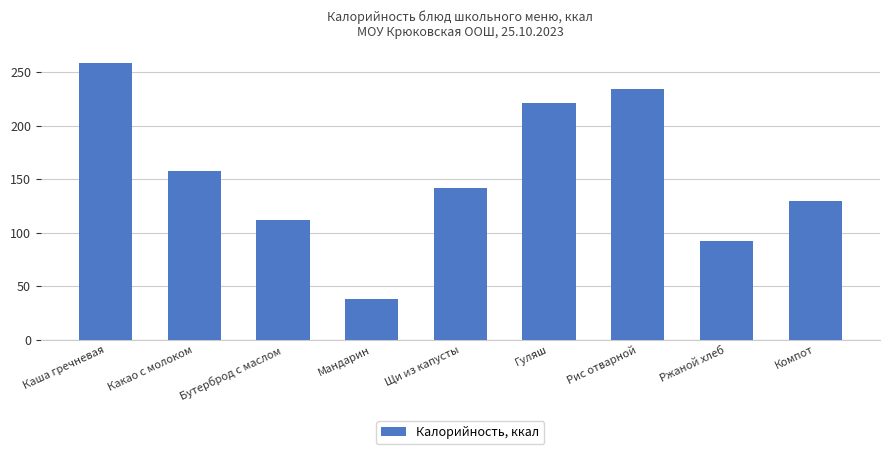

Reading right to left, what are all the values shown in this chart?

130	92	234	221	142	38	112	158	258